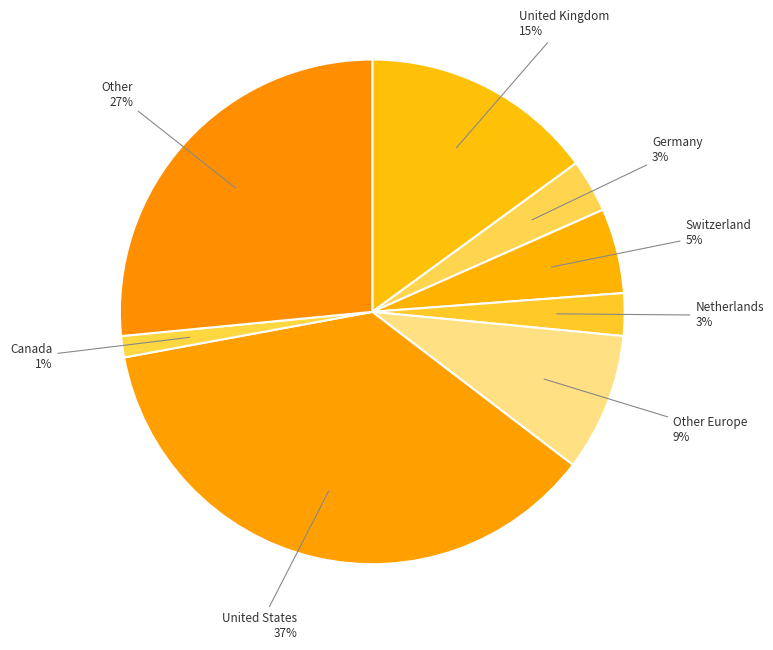

Is there a majority slice in this chart?

No